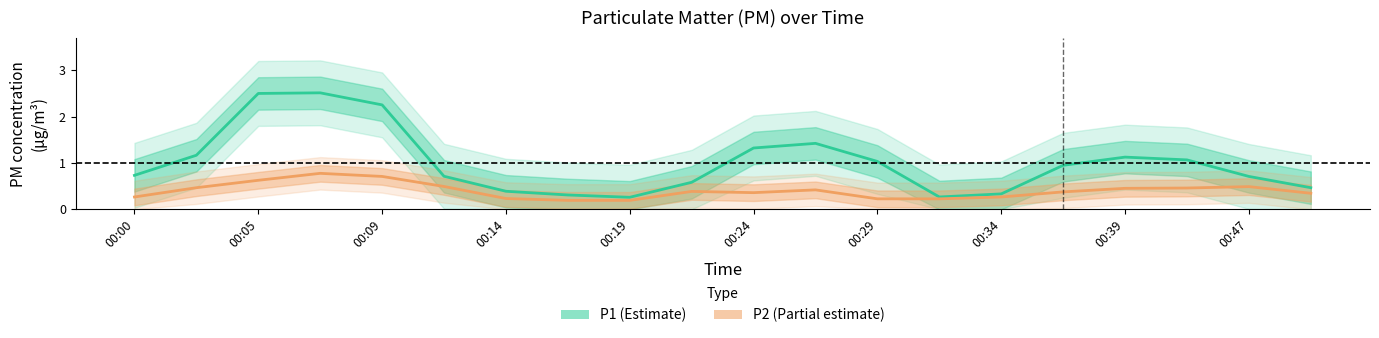

How many interior local valleys does the P1 series have?

2